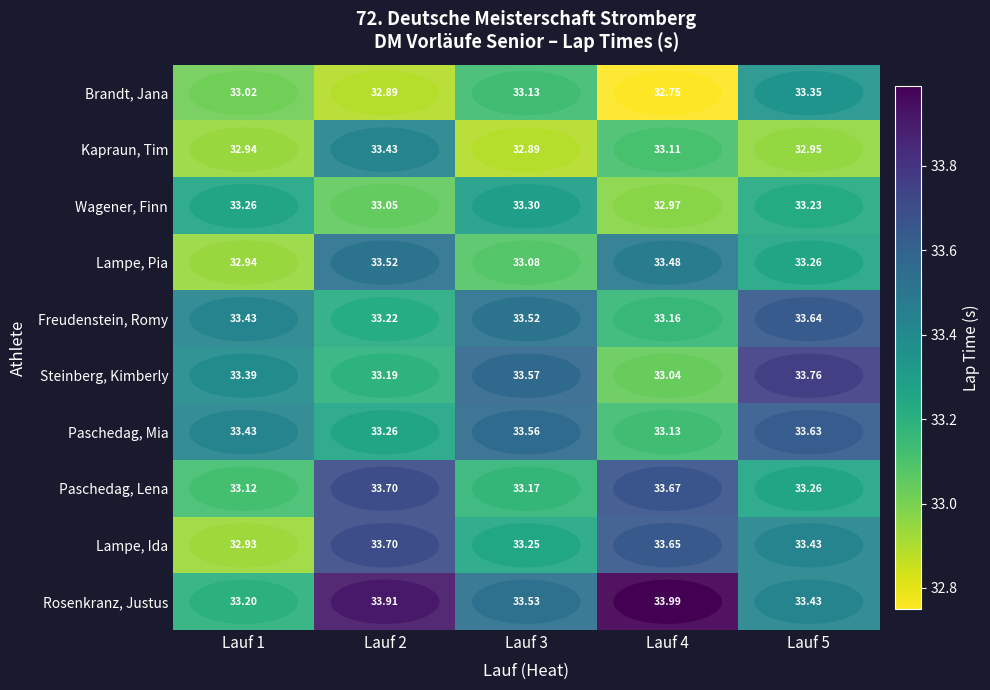

The Freudenstein, Romy series shows 53.5 at Lauf 5. True or false?

False